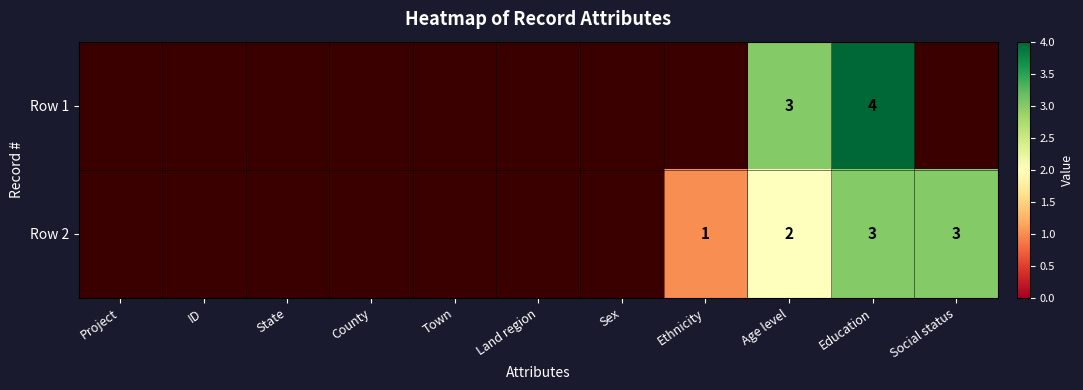

Is it true that Row 2 equals 4 at Social status?

False